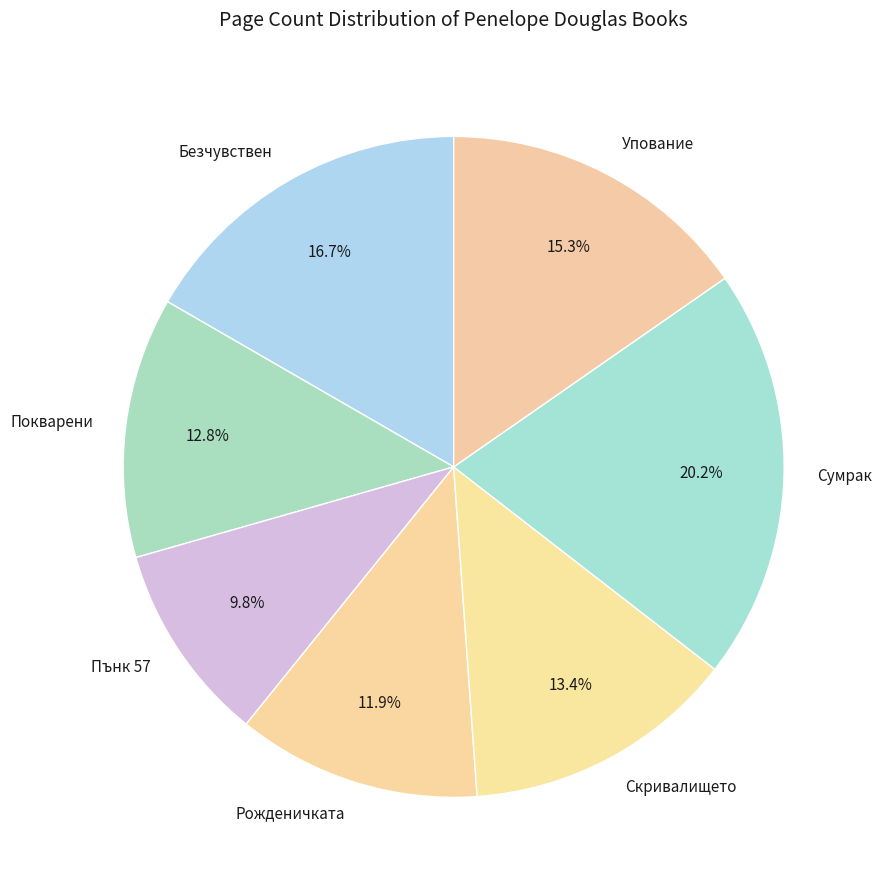

Rank the categories by value from highest to lowest.

Сумрак, Безчувствен, Упование, Скривалището, Покварени, Рожденичката, Пънк 57